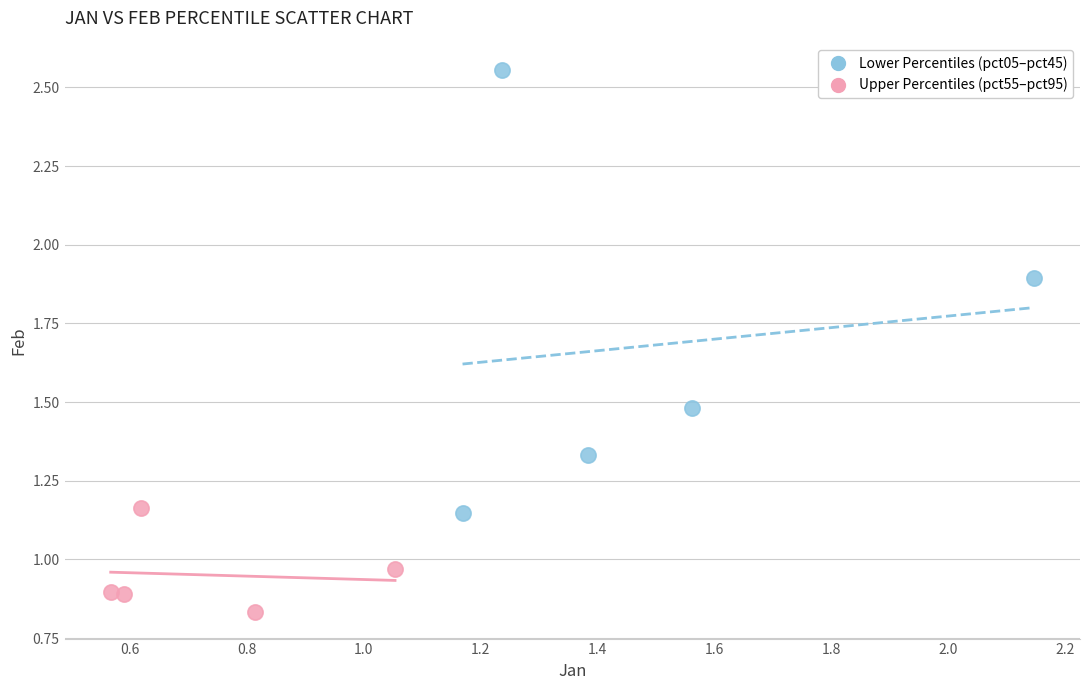

What are all the series names shown in the legend?

Lower Percentiles (pct05–pct45), Upper Percentiles (pct55–pct95)